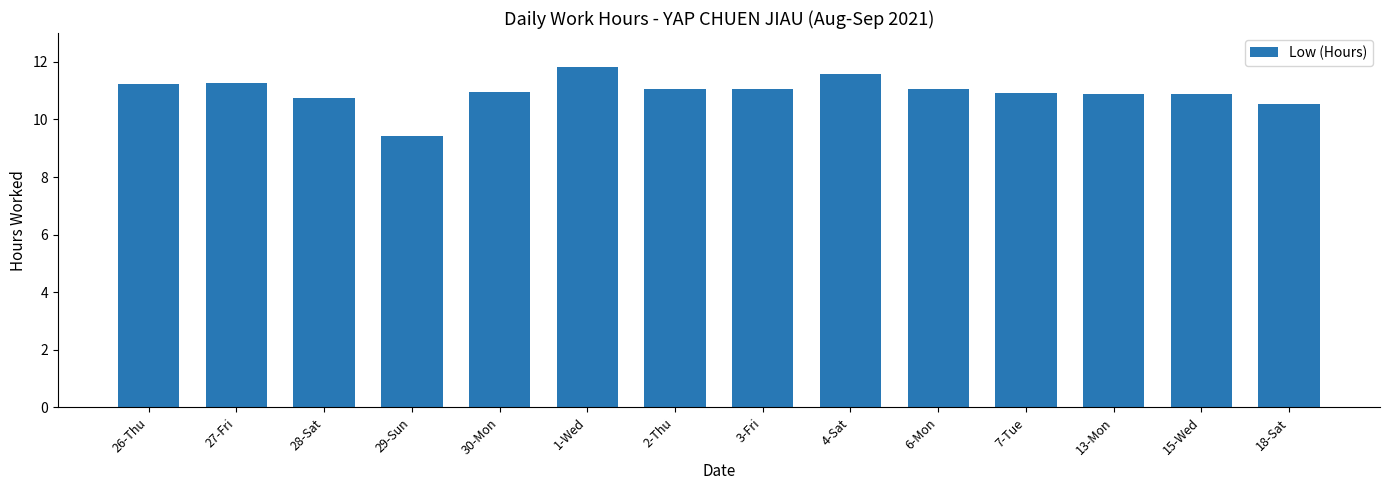

What is the difference between the second highest and minimum values?

2.2